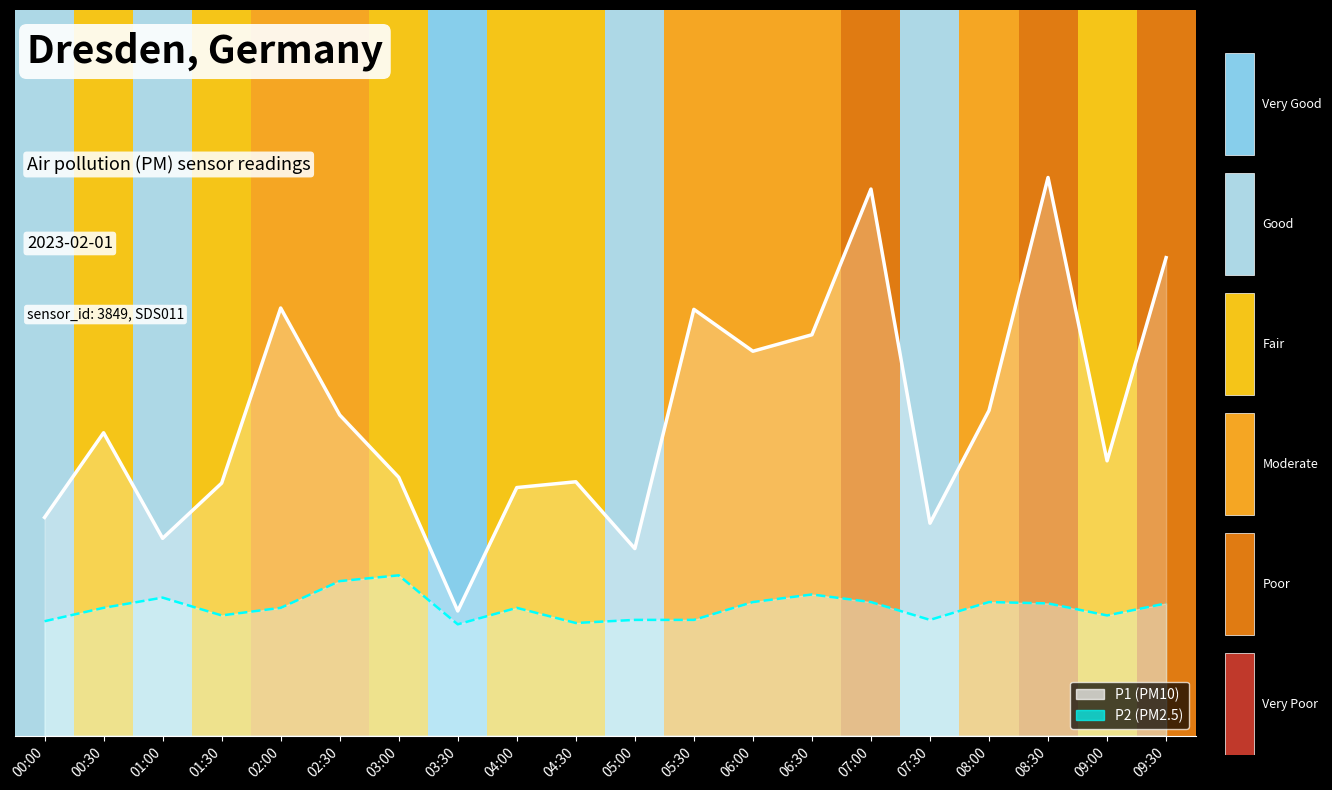

Does the chart display data point markers on the line(s)?

No